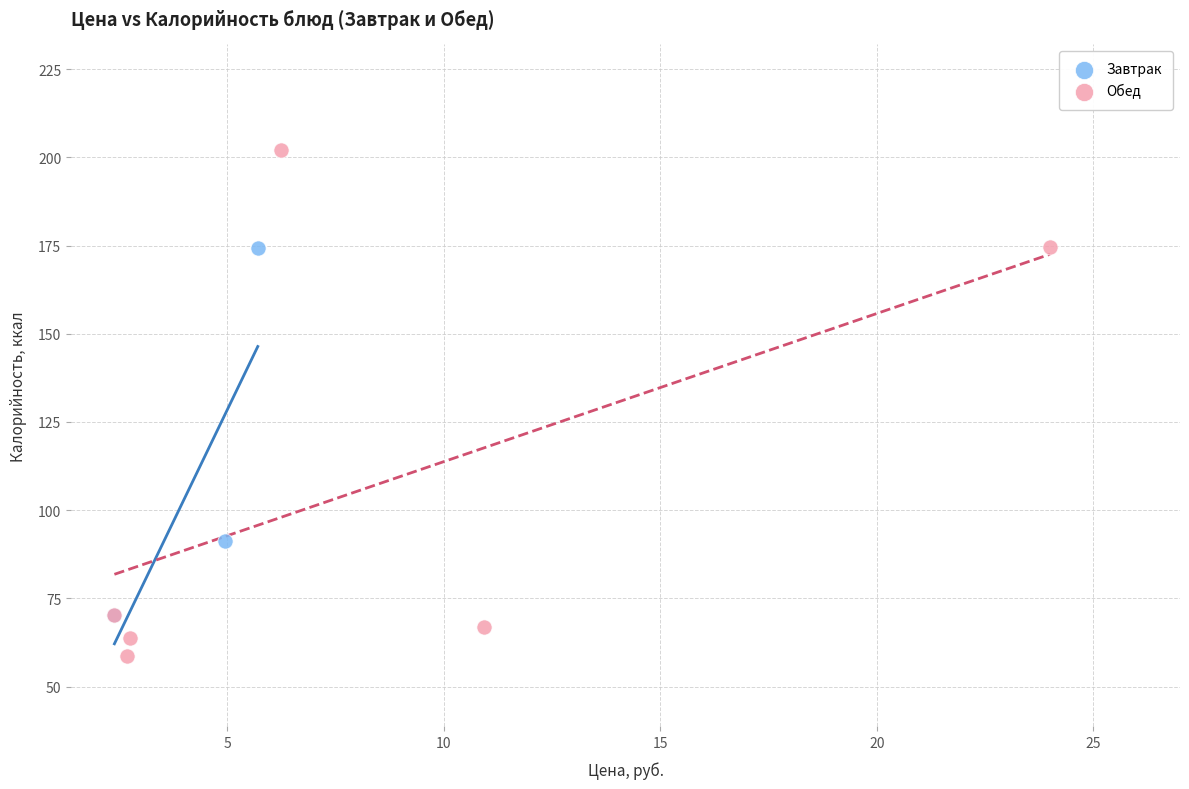

What are all the series names shown in the legend?

Завтрак, Обед